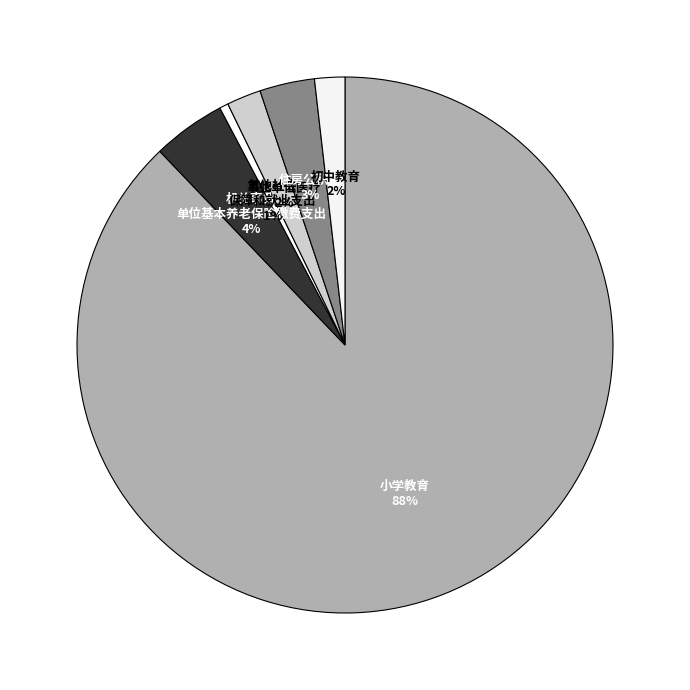

Count the number of slices in the pie.

6